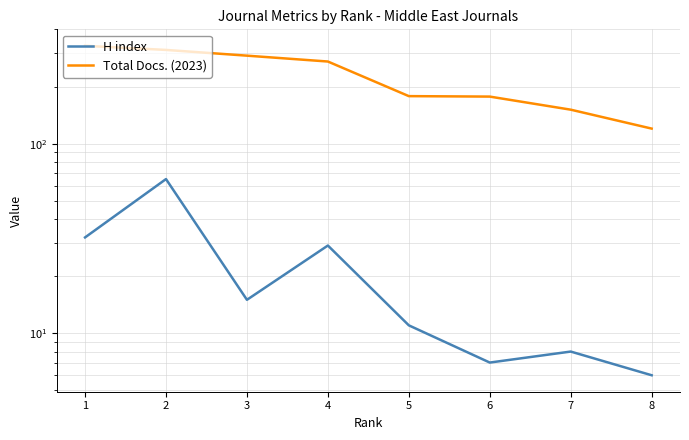

At how many categories does at least one series exceed 292?

2